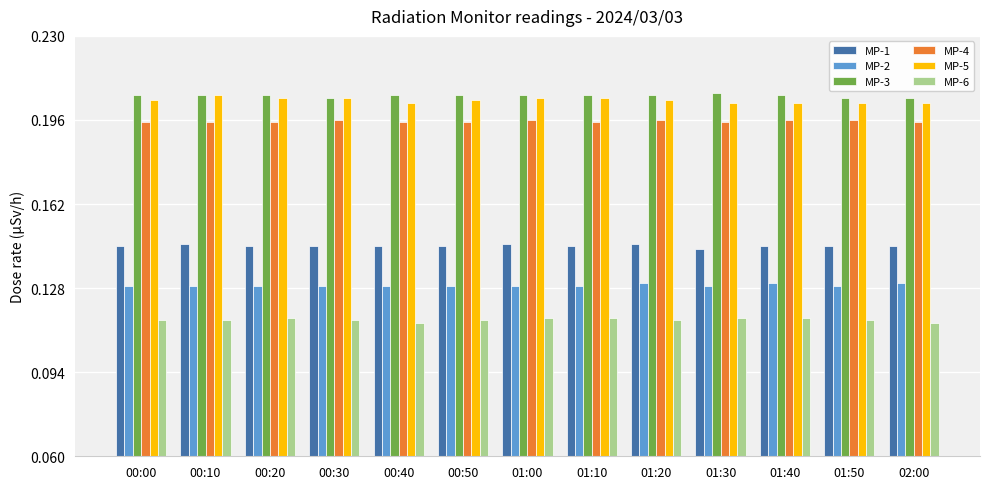

At how many categories does at least one series exceed 0?

13